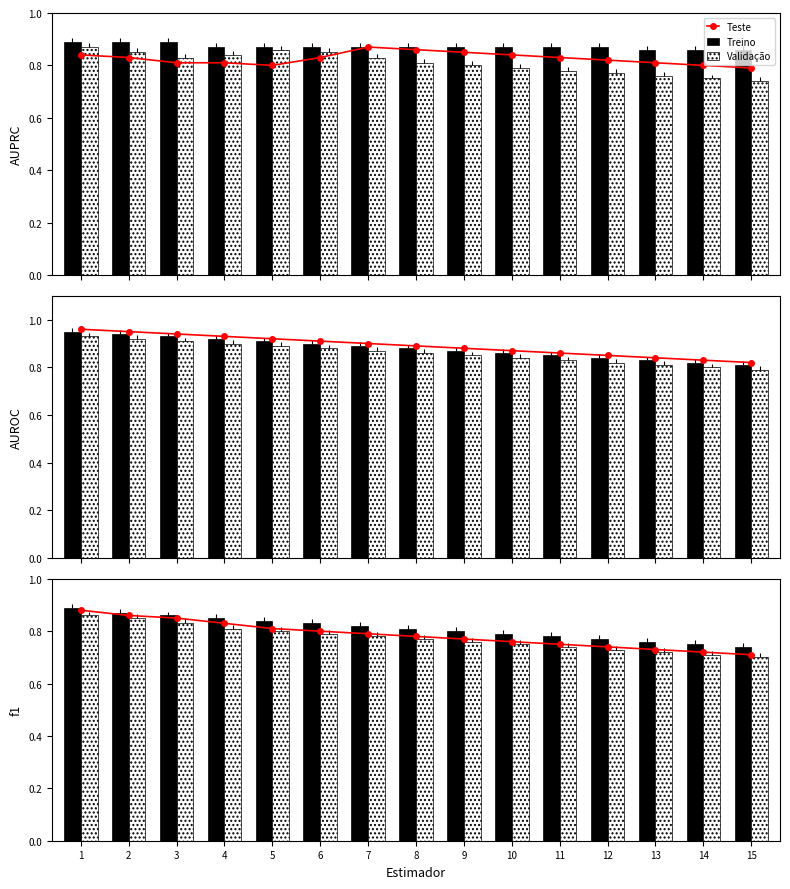

Is it true that Treino equals 0.8 at 8?

True